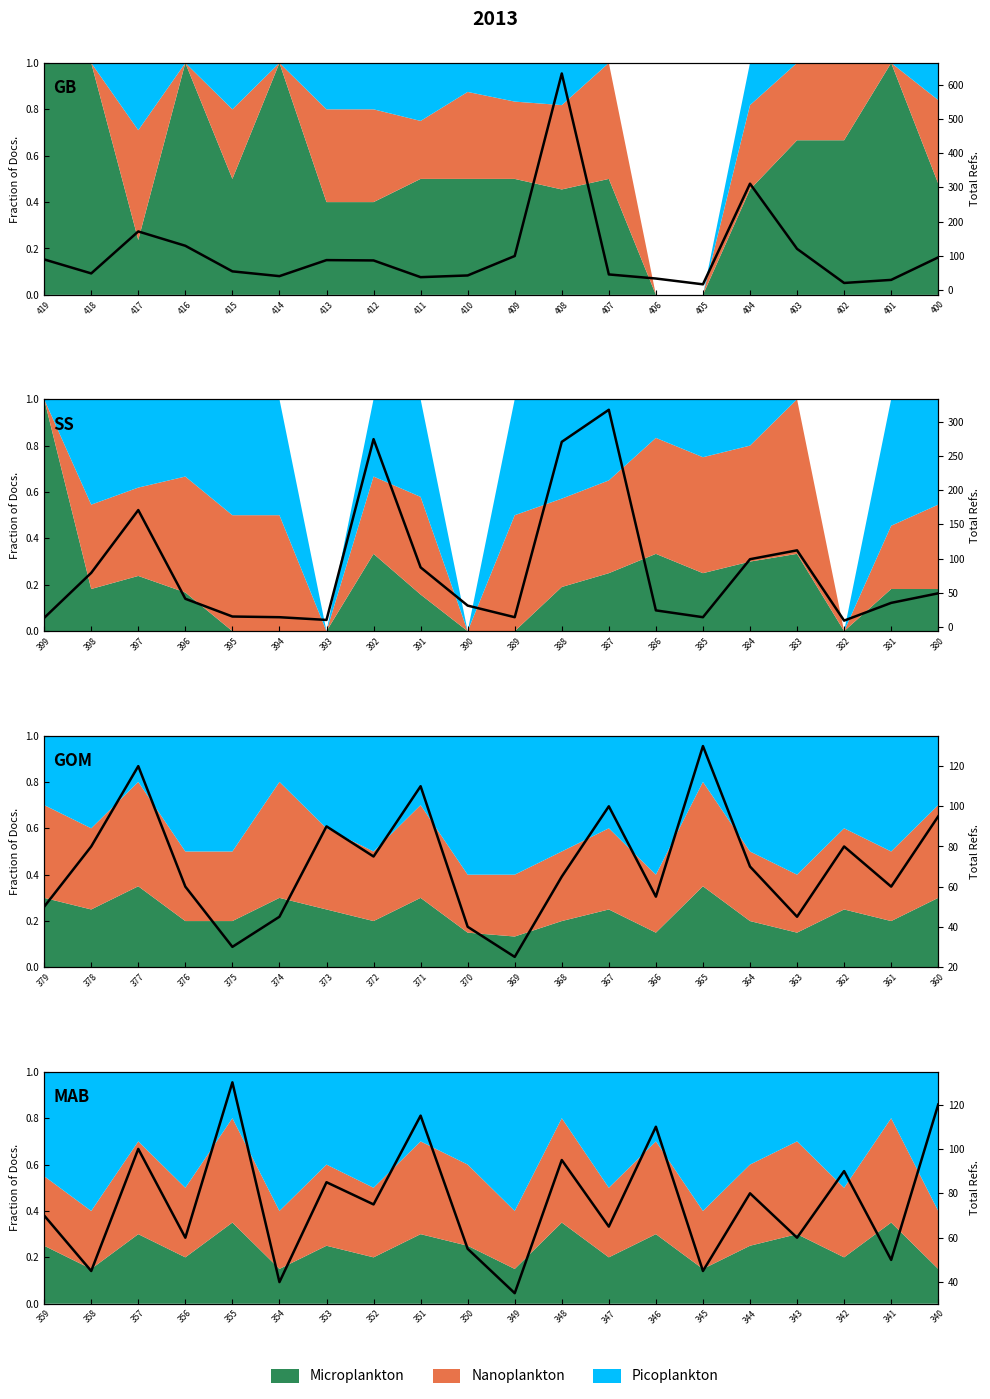

The value at 414 is 40. True or false?

True